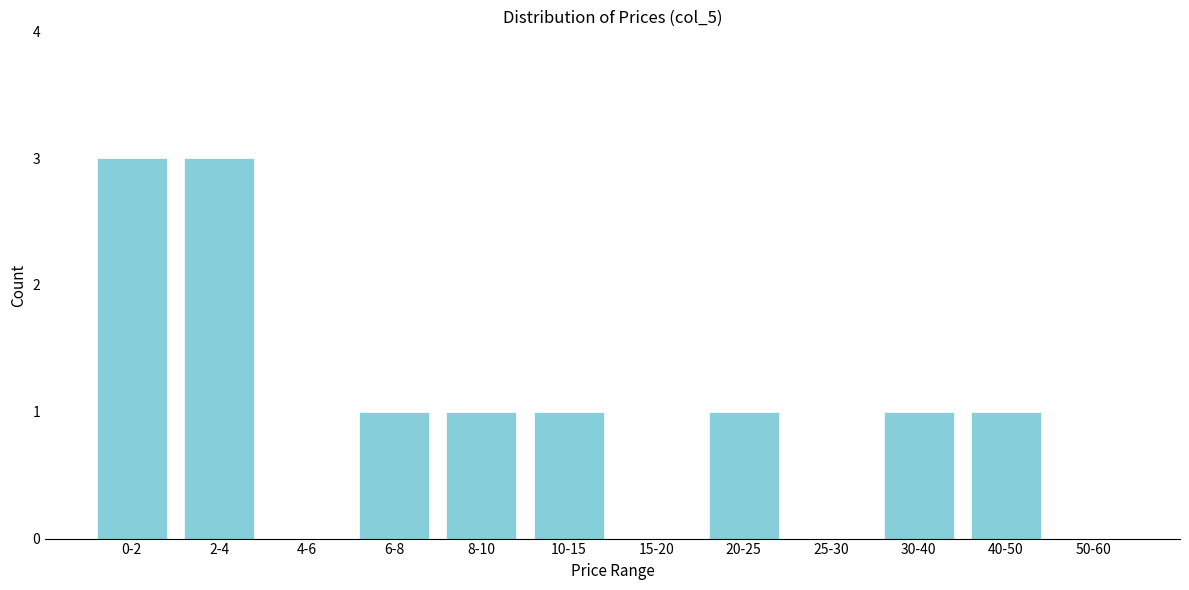

Reading right to left, list all the values displayed in this chart.

50-60=0	40-50=1	30-40=1	25-30=0	20-25=1	15-20=0	10-15=1	8-10=1	6-8=1	4-6=0	2-4=3	0-2=3